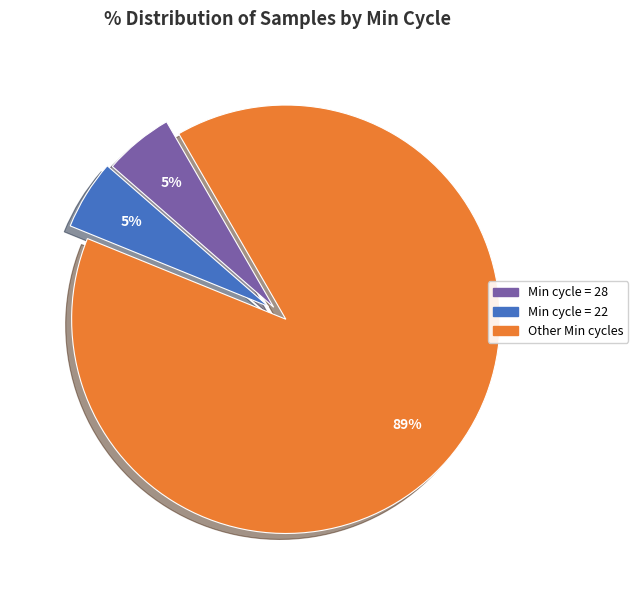

Does any single category account for the majority?

Yes